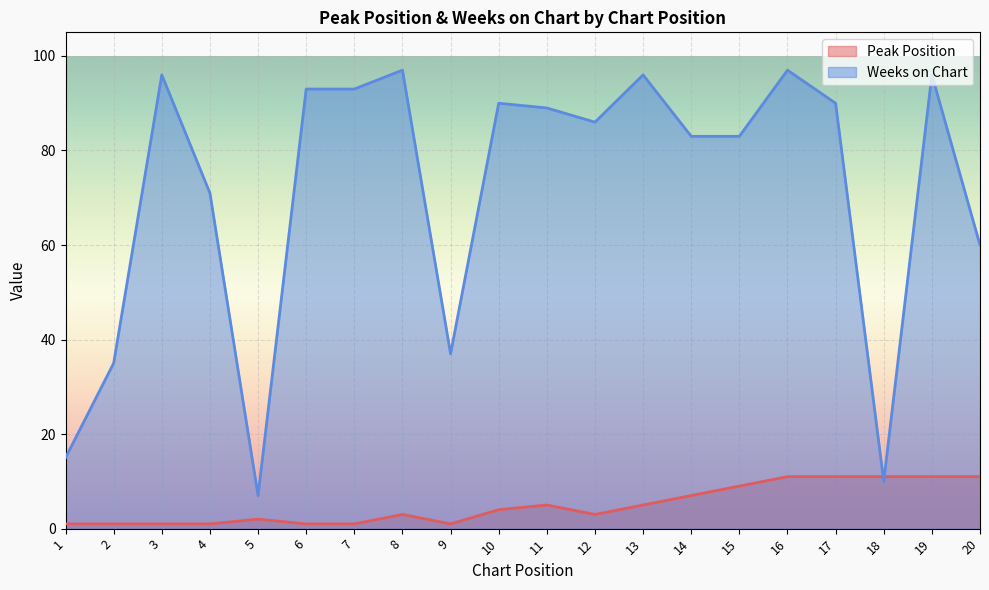

Is the value of Weeks on Chart at 3 greater than the value of Peak Position at 2?

Yes